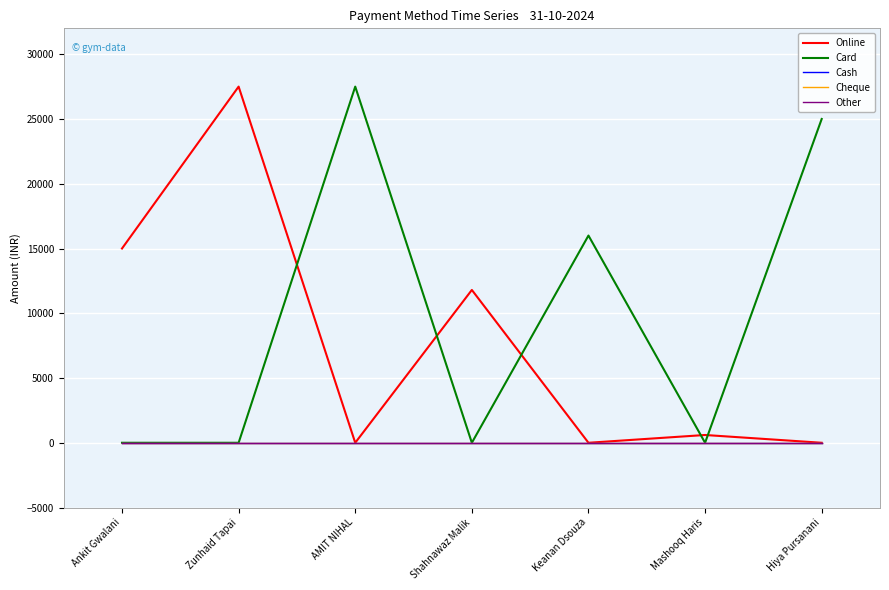

True or false: Cheque and Online intersect in this chart.

False